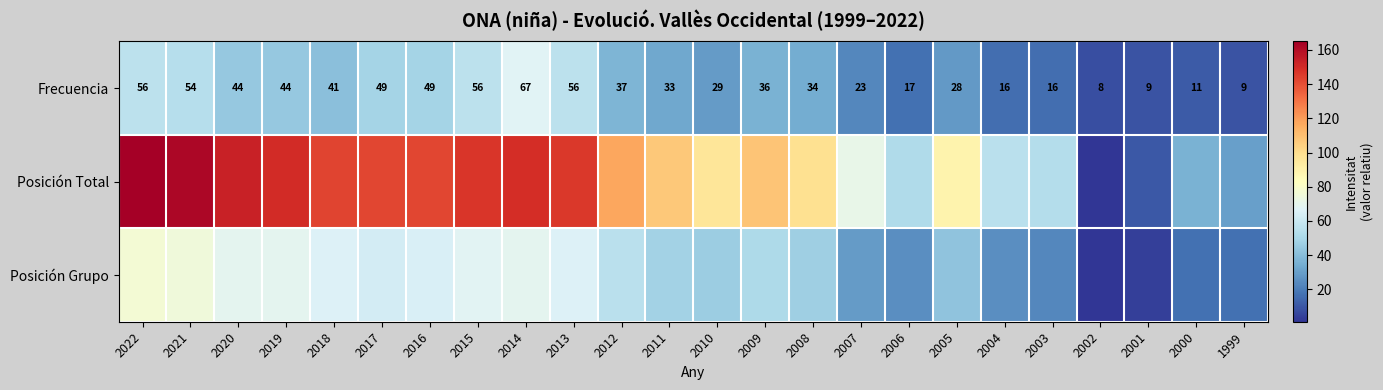

The value of Frecuencia at 2012 is 37. True or false?

True